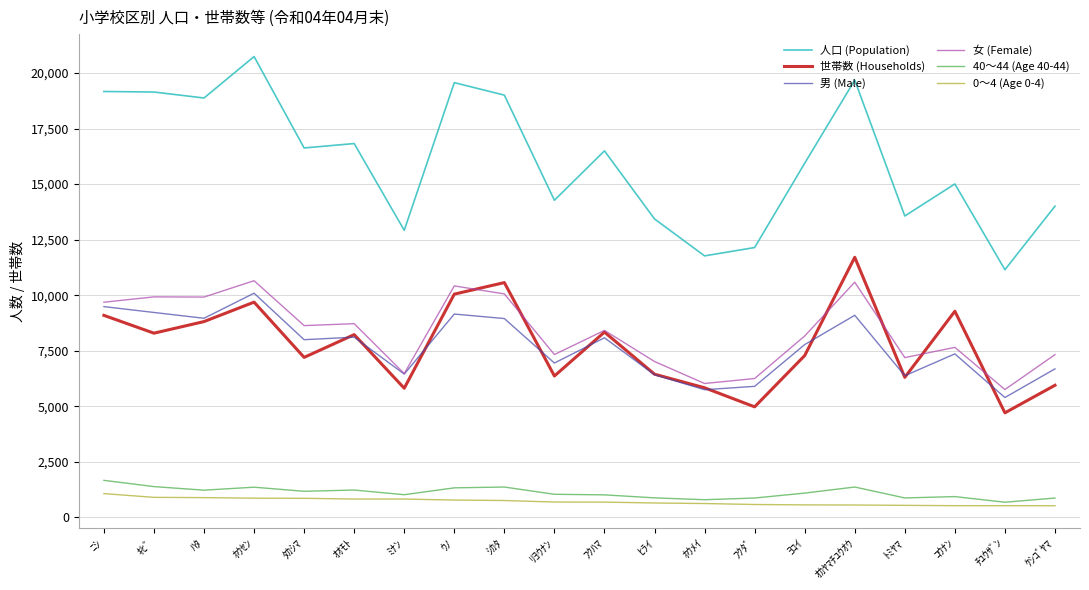

What is the highest value of the 40～44 (Age 40-44) series?

1664